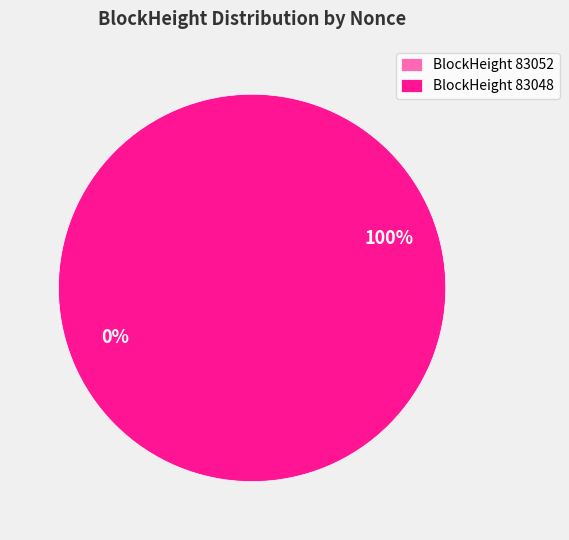

Between 83048 and 83052, which is larger?

83048